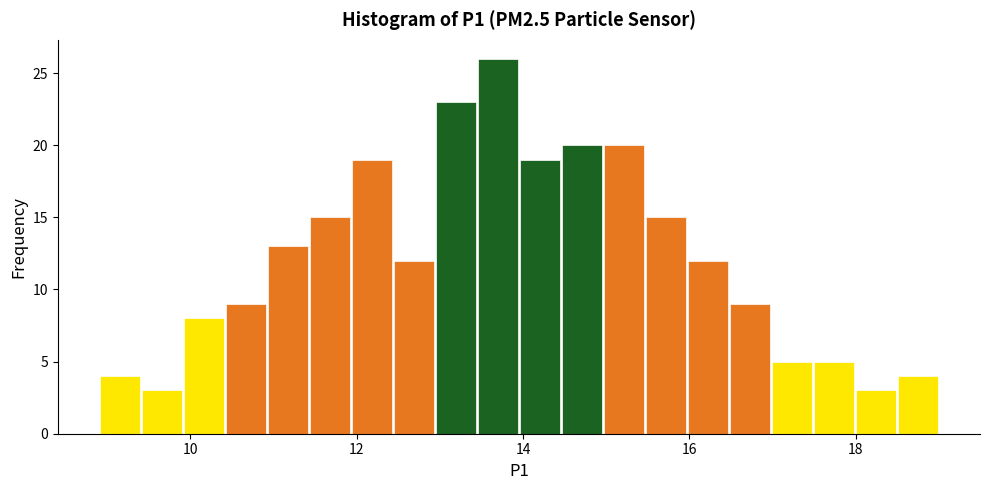

Read against the x-axis, roughly where is the centre of the tallest bar?

13.6